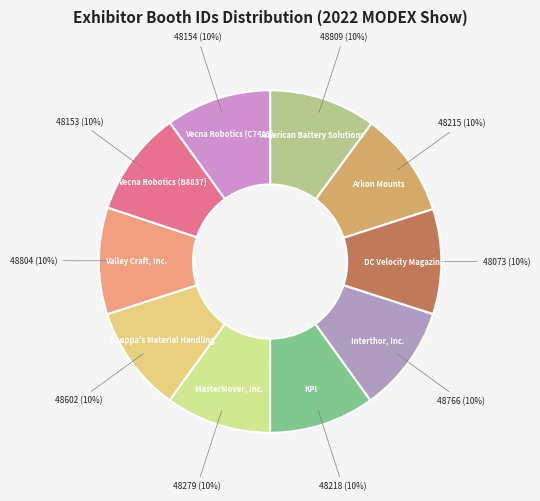

To the nearest percent, what percentage of the pie is Interthor, Inc.?

10%